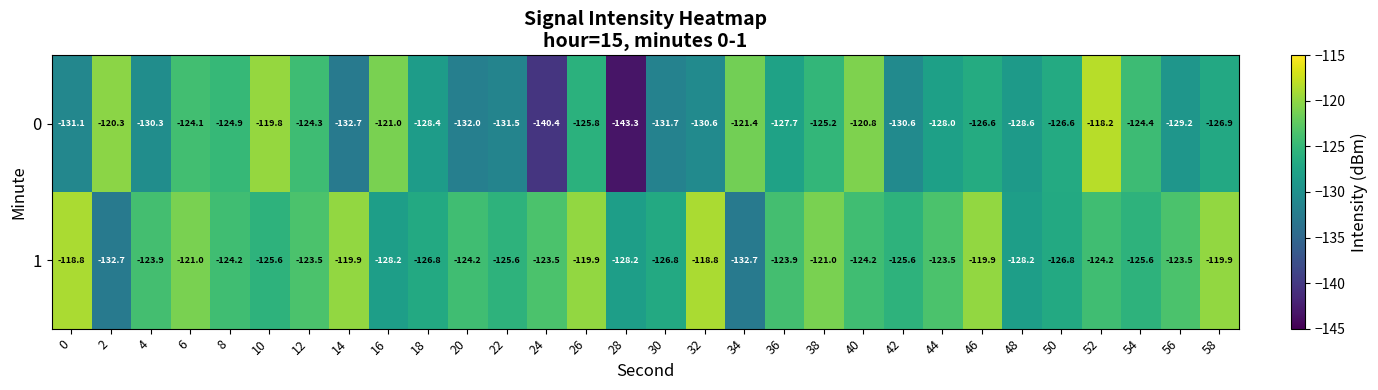

Rank the series at 20 from highest to lowest value.

1, 0